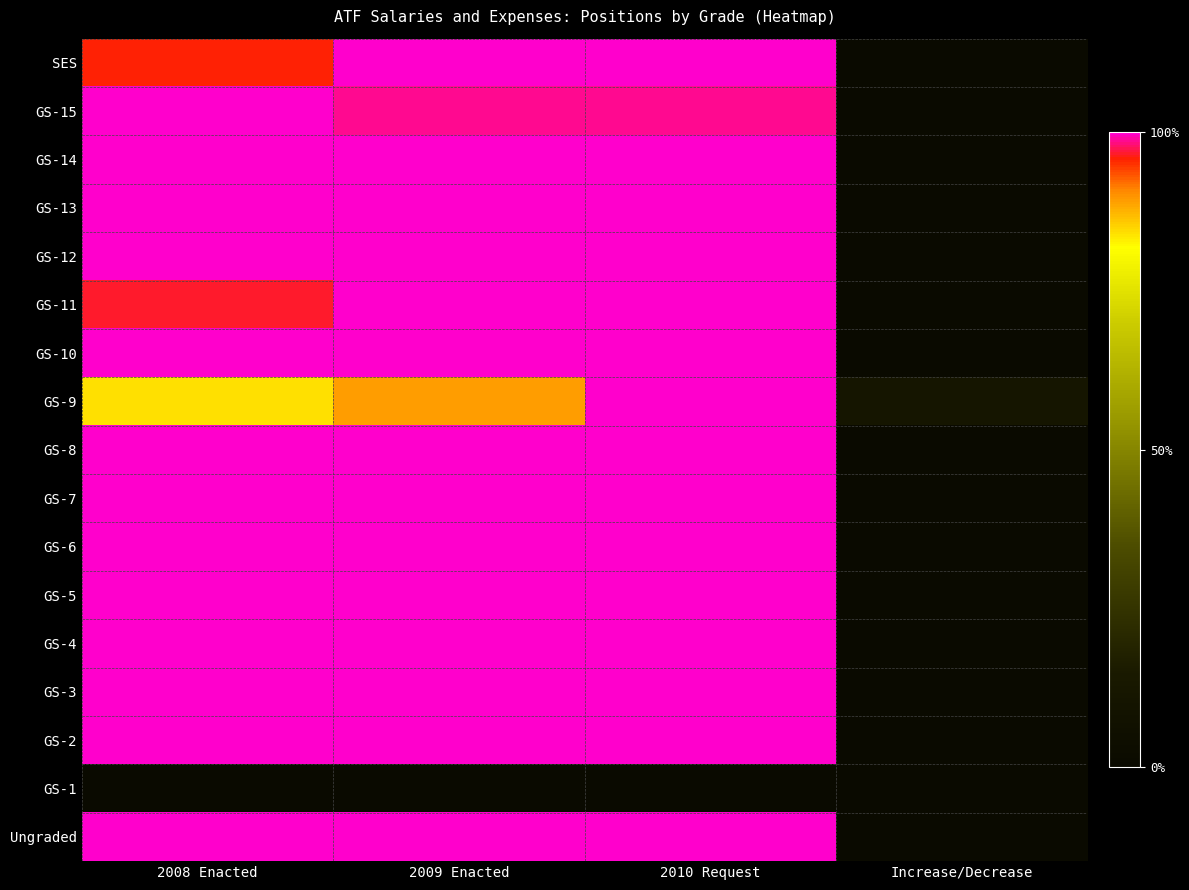

Reading right to left, extract all data points from this chart.

SES: Increase/Decrease=0.0	2010 Request=1.0	2009 Enacted=1.0	2008 Enacted=1.0
GS-15: Increase/Decrease=0.0	2010 Request=1.0	2009 Enacted=1.0	2008 Enacted=1.0
GS-14: Increase/Decrease=0.0	2010 Request=1.0	2009 Enacted=1.0	2008 Enacted=1.0
GS-13: Increase/Decrease=0.0	2010 Request=1.0	2009 Enacted=1.0	2008 Enacted=1.0
GS-12: Increase/Decrease=0.0	2010 Request=1.0	2009 Enacted=1.0	2008 Enacted=1.0
GS-11: Increase/Decrease=0.0	2010 Request=1.0	2009 Enacted=1.0	2008 Enacted=1.0
GS-10: Increase/Decrease=0.0	2010 Request=1.0	2009 Enacted=1.0	2008 Enacted=1.0
GS-9: Increase/Decrease=0.1	2010 Request=1.0	2009 Enacted=0.9	2008 Enacted=0.8
GS-8: Increase/Decrease=0.0	2010 Request=1.0	2009 Enacted=1.0	2008 Enacted=1.0
GS-7: Increase/Decrease=0.0	2010 Request=1.0	2009 Enacted=1.0	2008 Enacted=1.0
GS-6: Increase/Decrease=0.0	2010 Request=1.0	2009 Enacted=1.0	2008 Enacted=1.0
GS-5: Increase/Decrease=0.0	2010 Request=1.0	2009 Enacted=1.0	2008 Enacted=1.0
GS-4: Increase/Decrease=0.0	2010 Request=1.0	2009 Enacted=1.0	2008 Enacted=1.0
GS-3: Increase/Decrease=0.0	2010 Request=1.0	2009 Enacted=1.0	2008 Enacted=1.0
GS-2: Increase/Decrease=0.0	2010 Request=1.0	2009 Enacted=1.0	2008 Enacted=1.0
GS-1: Increase/Decrease=0.0	2010 Request=0.0	2009 Enacted=0.0	2008 Enacted=0.0
Ungraded: Increase/Decrease=0.0	2010 Request=1.0	2009 Enacted=1.0	2008 Enacted=1.0